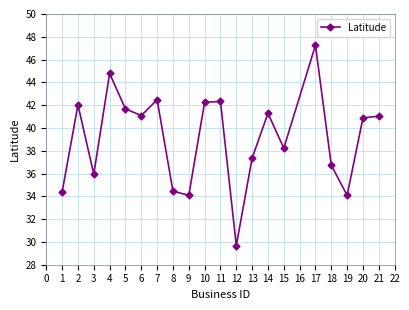

What is the value of the 1st point from the left?

34.4